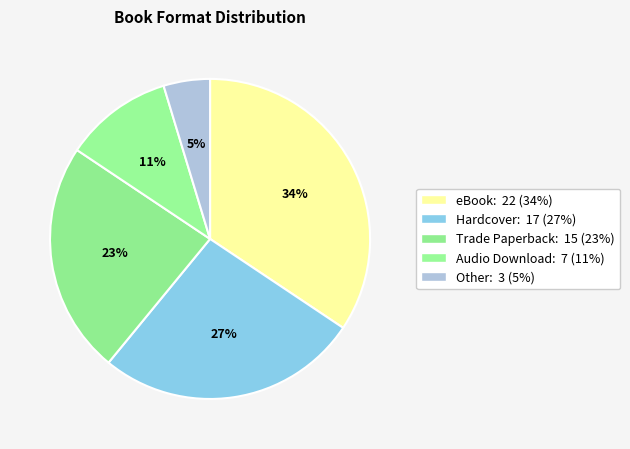

What percentage is NOT represented by Audio Download?

89.1%